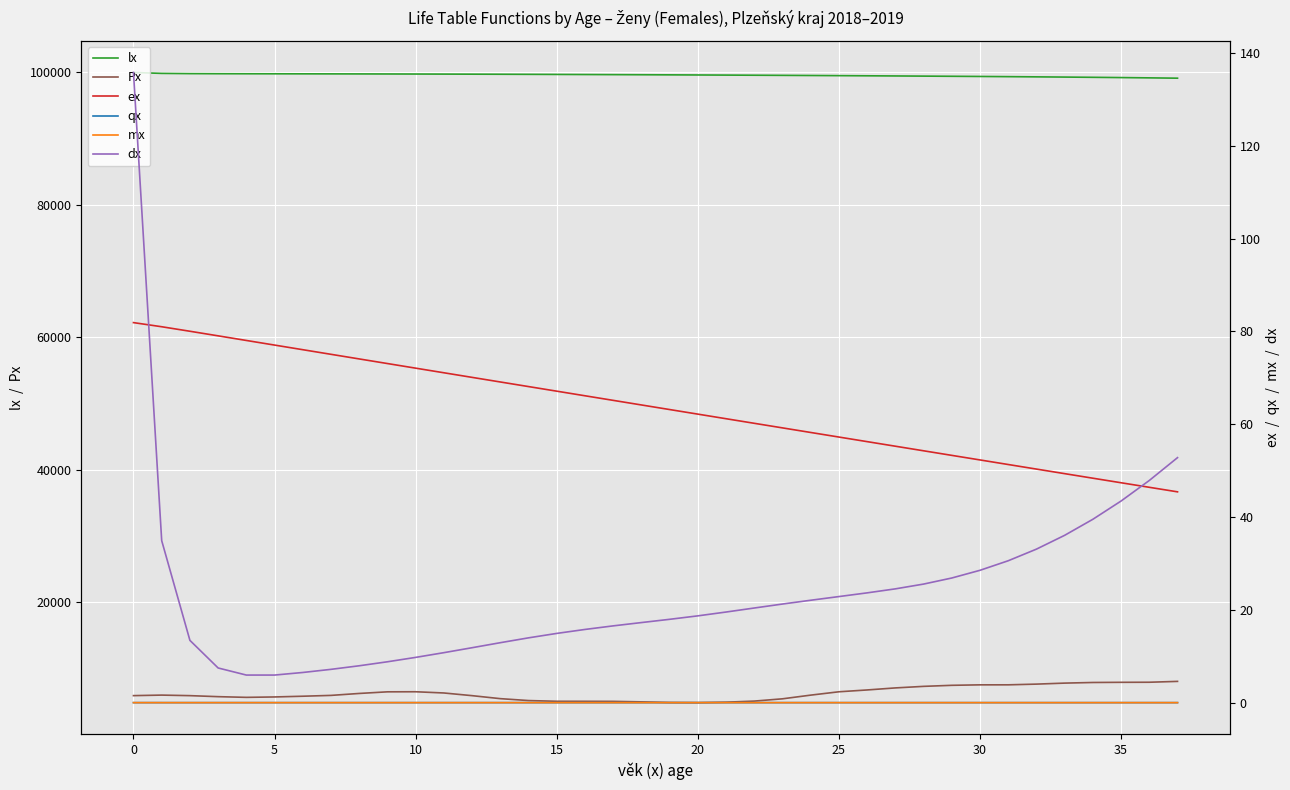

What is the highest value of the ex series?

81.9